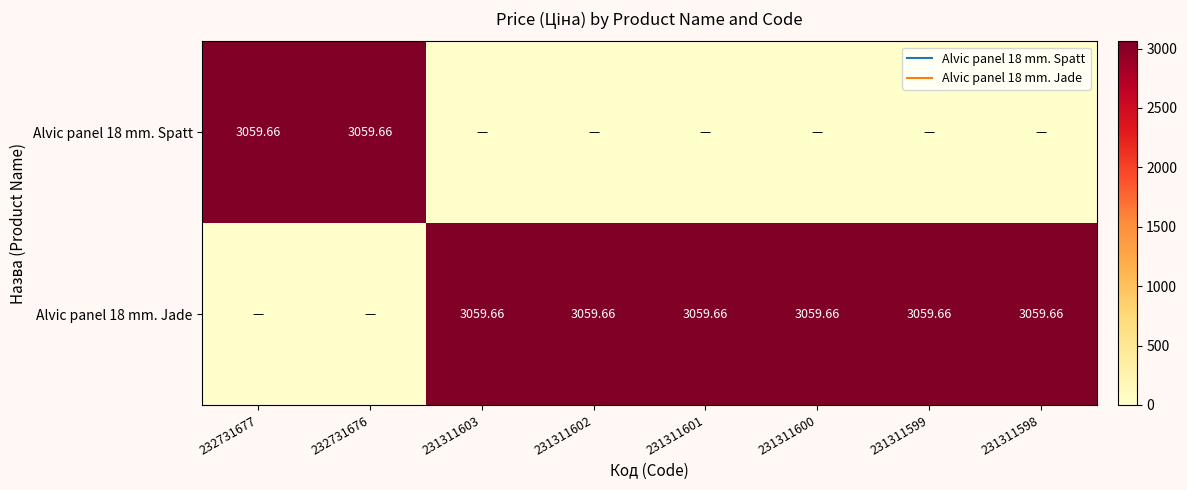

Which has a higher value, 231311601 or 231311600?

231311601